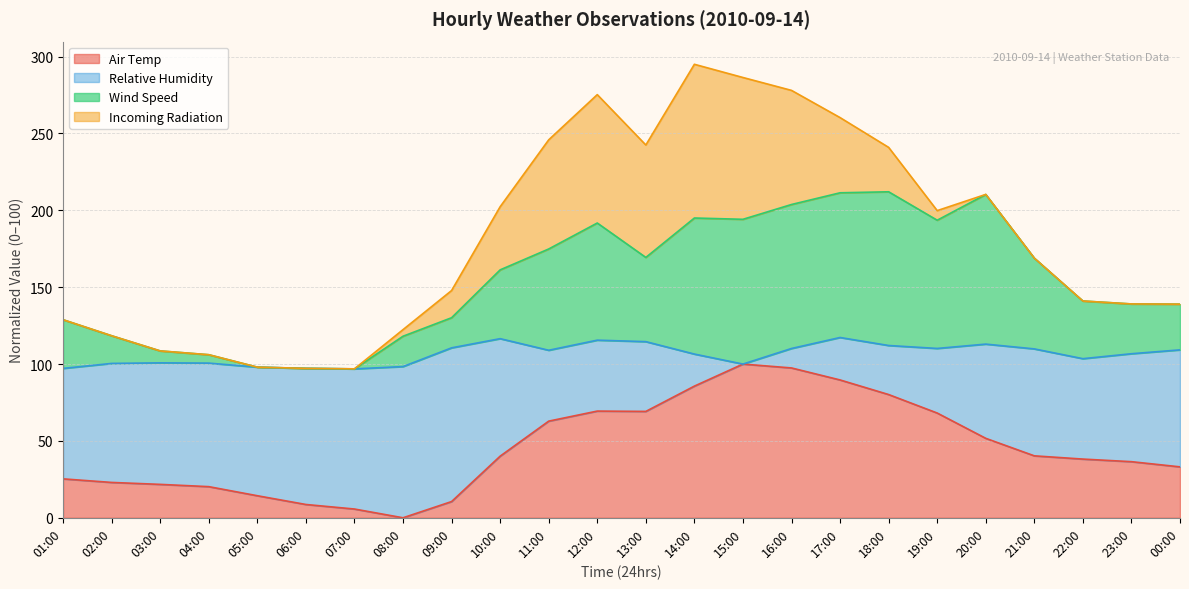

The value of Air Temp at 18:00 is 80.2. True or false?

True